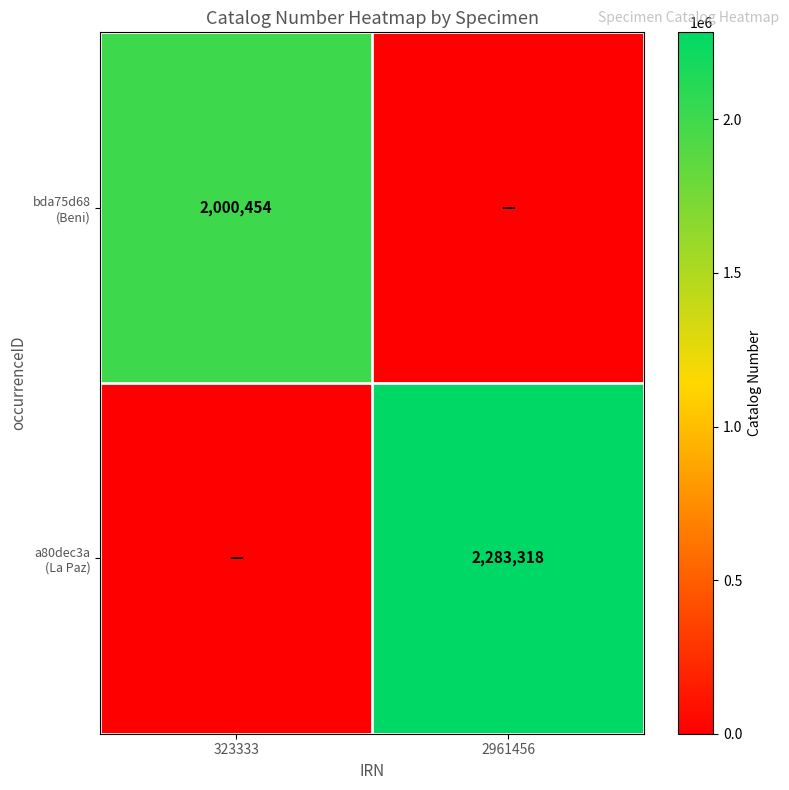

At which category is the sum across all series the highest?

2961456